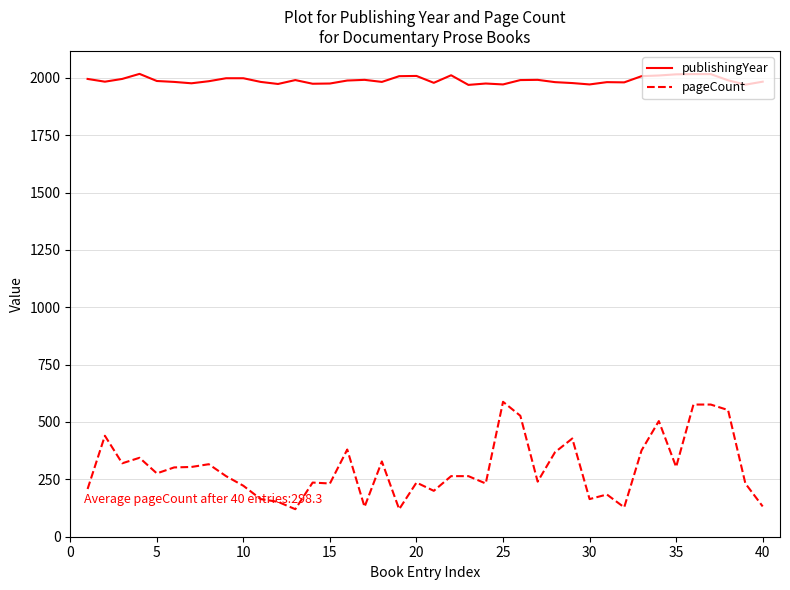

List the series in order of their overall mean, lowest first.

pageCount, publishingYear